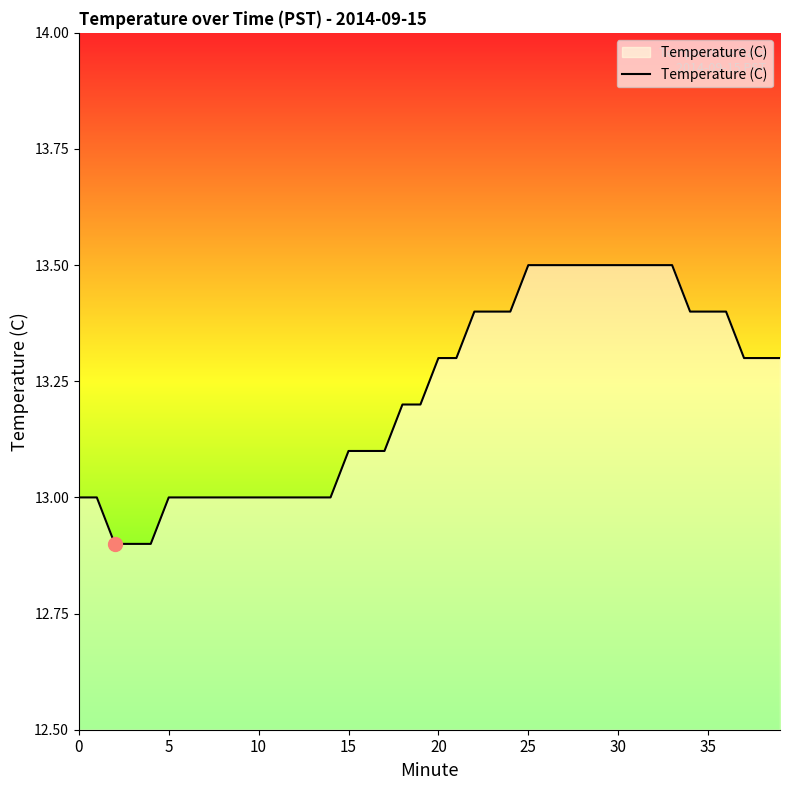

What is the greatest value displayed?

13.5